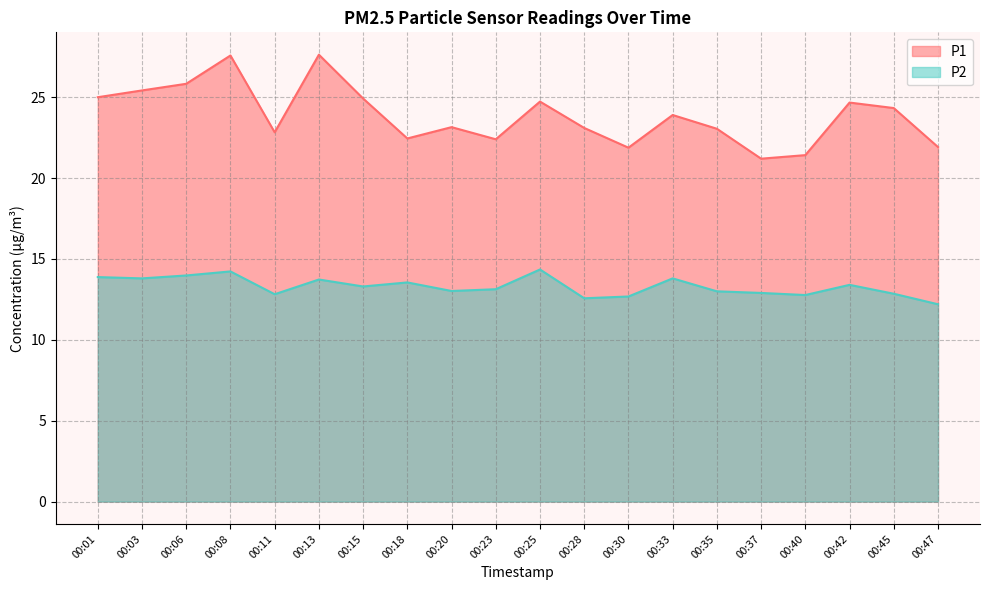

What is the sum of all P2 values?

266.0